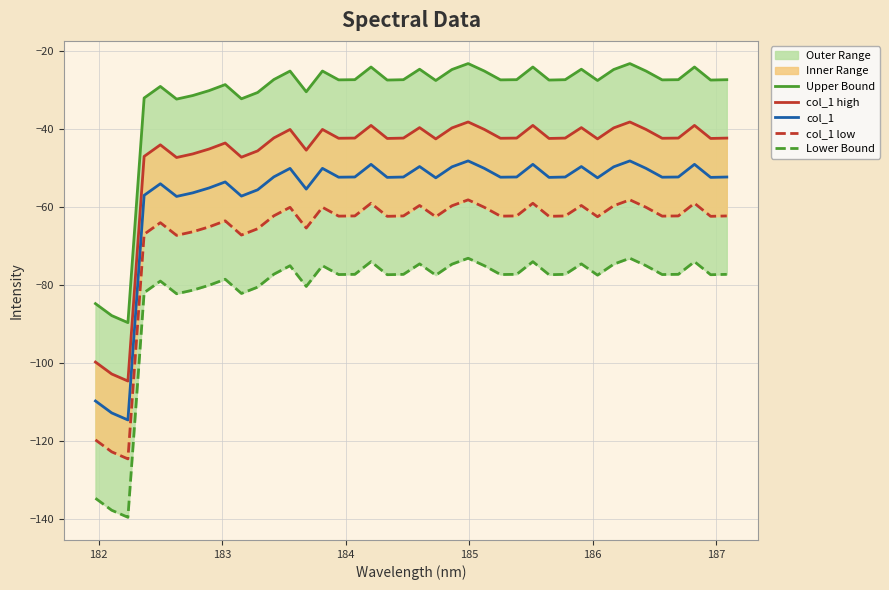

At how many categories does at least one series exceed -52?

37